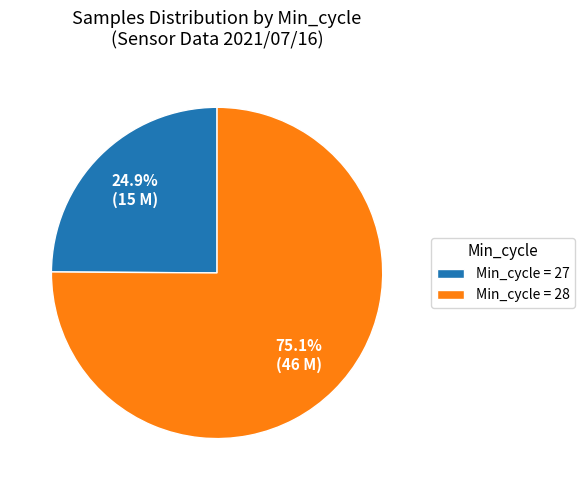

Between Min_cycle = 27 and Min_cycle = 28, which is larger?

Min_cycle = 28